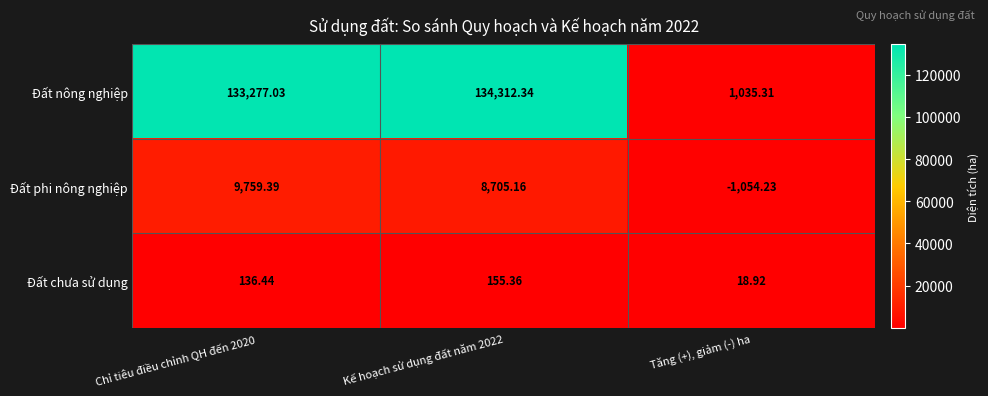

Which series has the largest range (max minus min)?

Đất nông nghiệp